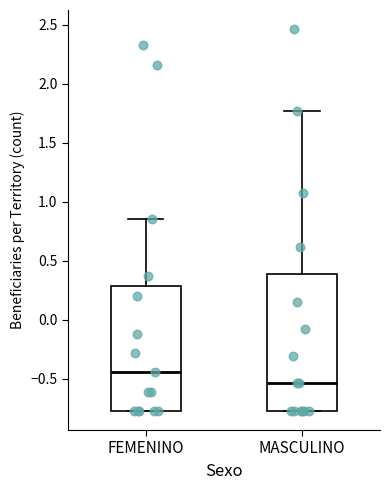

Comparing the boxes themselves (not the whiskers), which one is the tallest?

MASCULINO